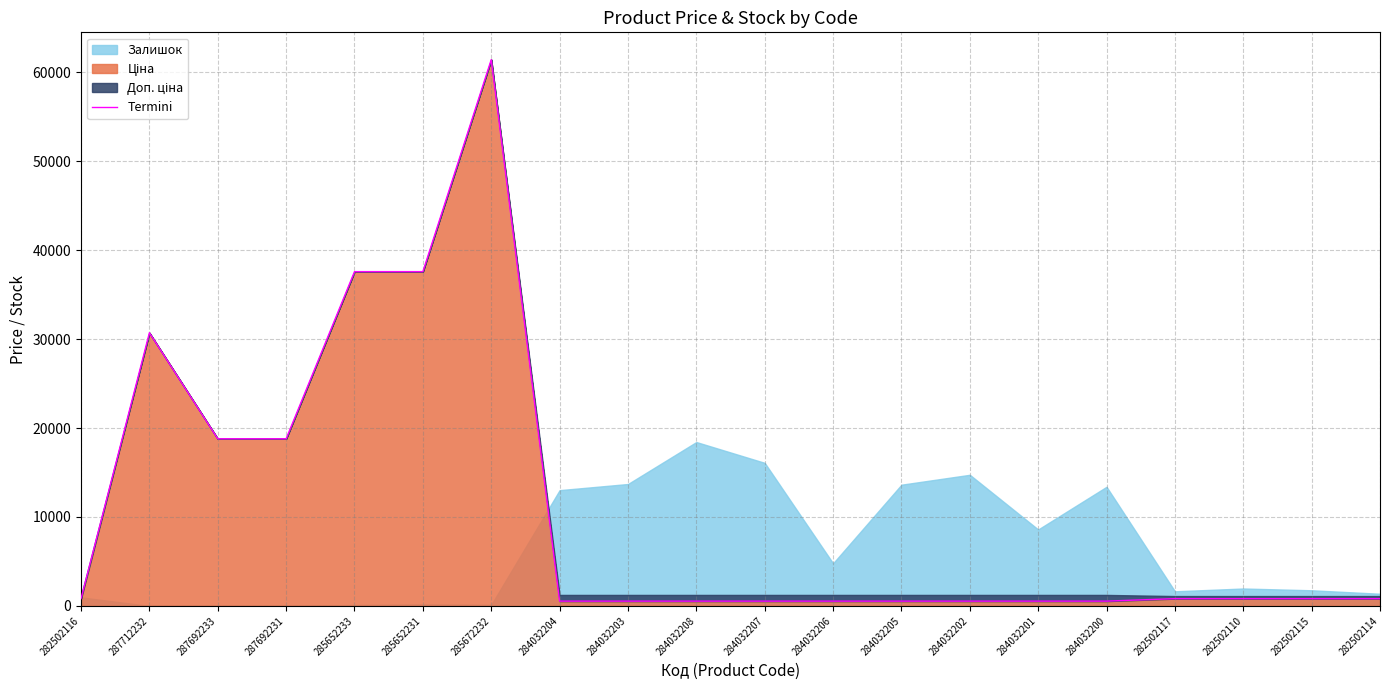

What position from the right is 285652231?

15